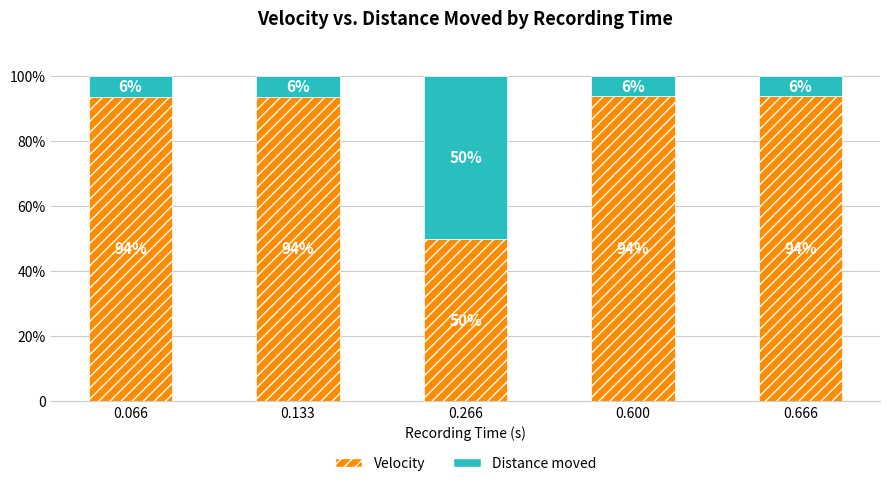

What are all the series names shown in the legend?

Velocity, Distance moved